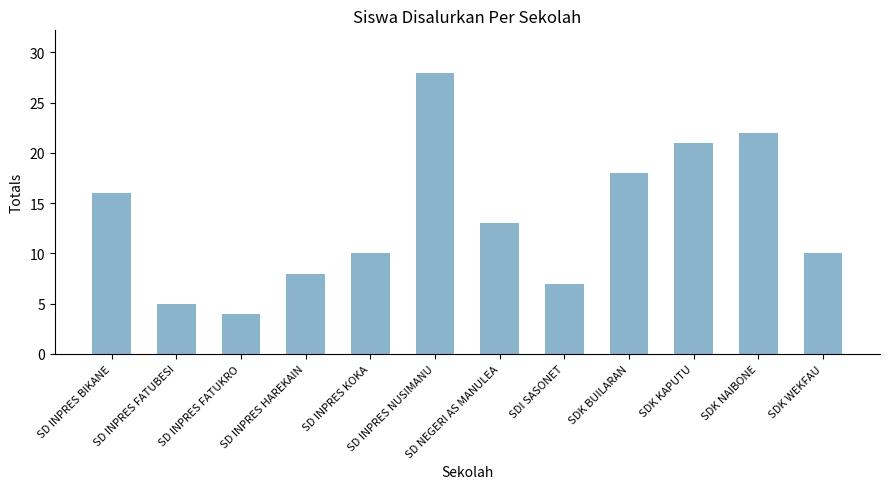

What is the minimum value shown in the chart?

4